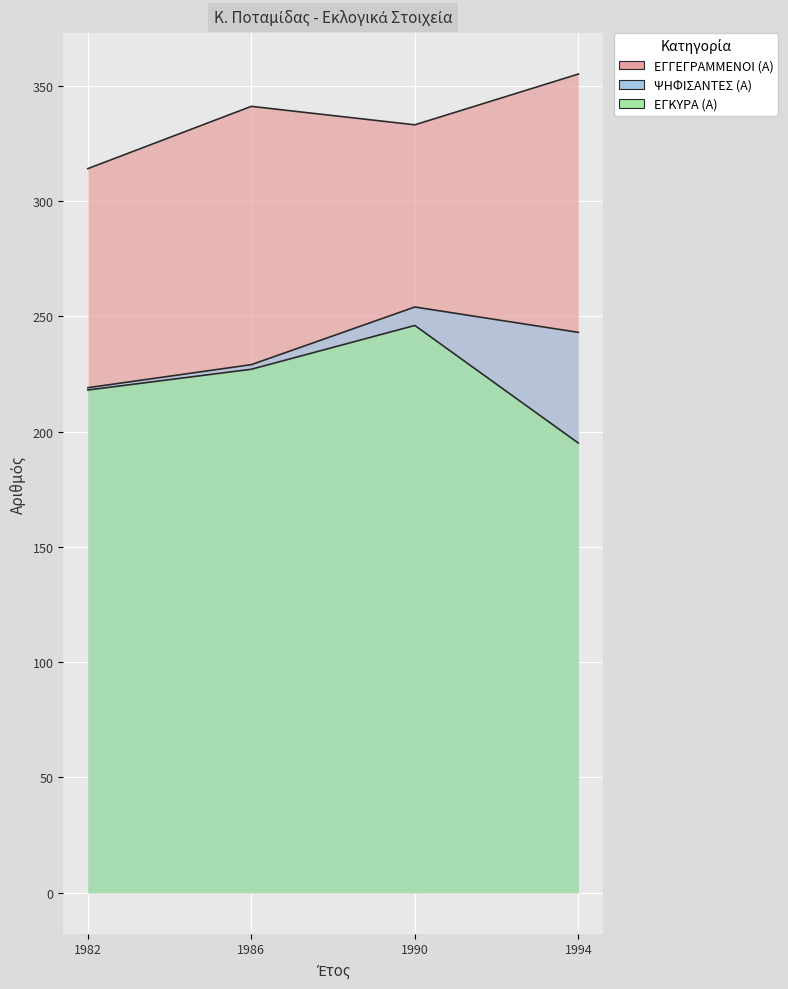

True or false: ΕΓΚΥΡΑ (Α) and ΕΓΓΕΓΡΑΜΜΕΝΟΙ (Α) cross at least once.

False